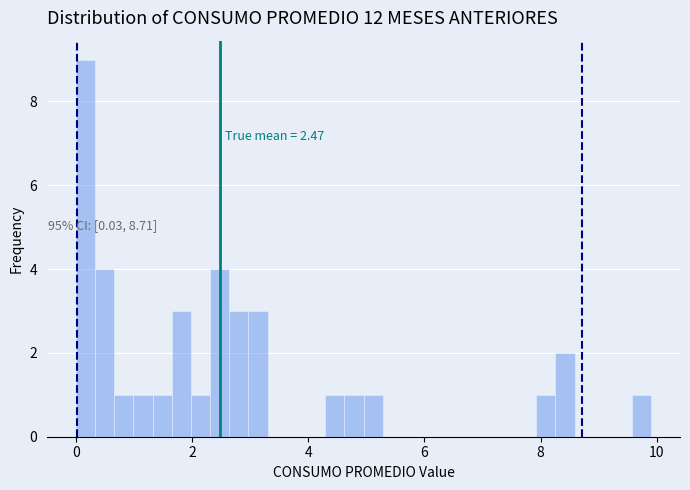

Read against the x-axis, roughly where is the centre of the tallest bar?

0.2